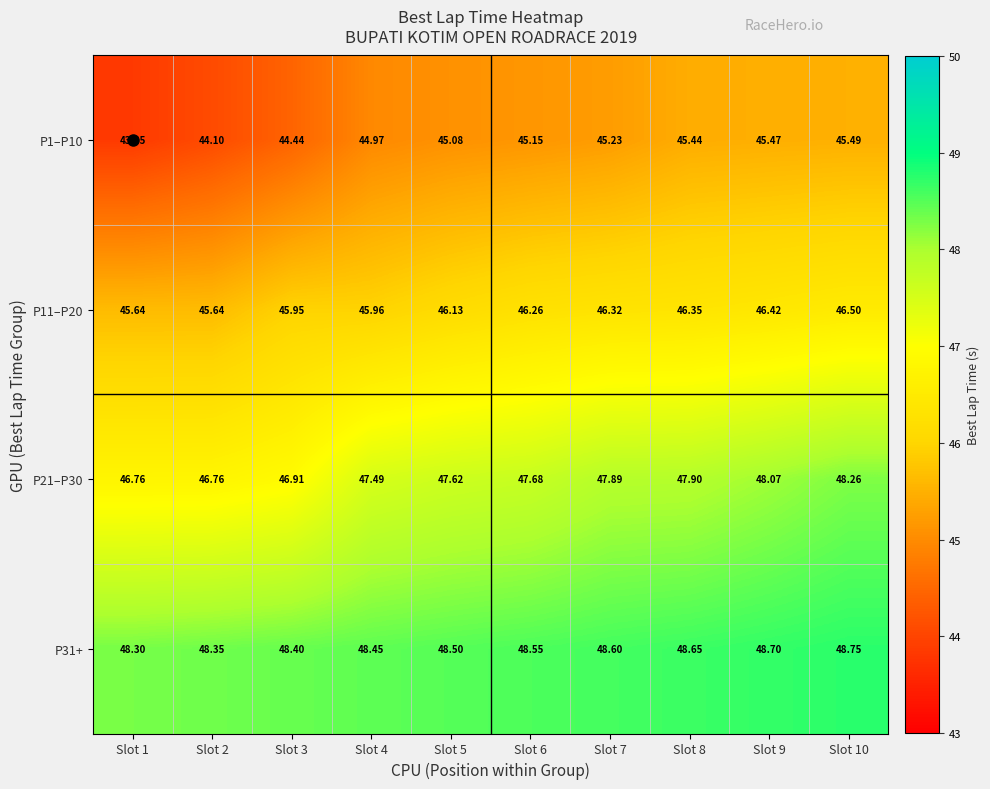

Is the value of P31+ at Slot 5 greater than the value of P1–P10 at Slot 1?

Yes